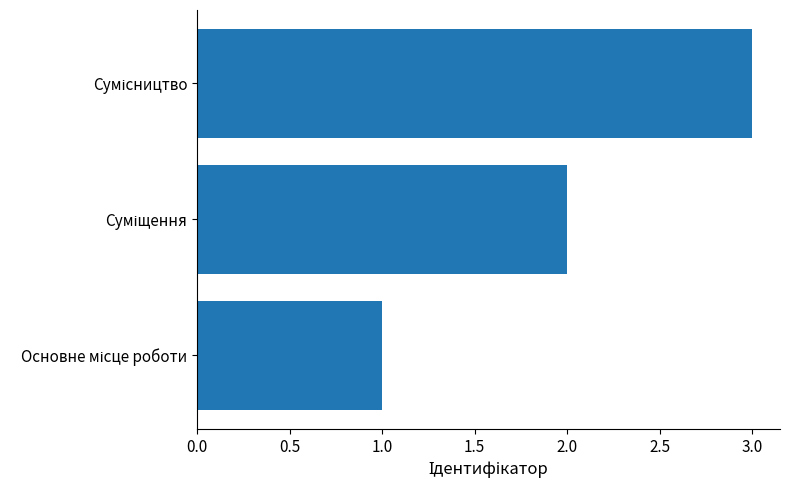

What is the smallest value displayed?

1